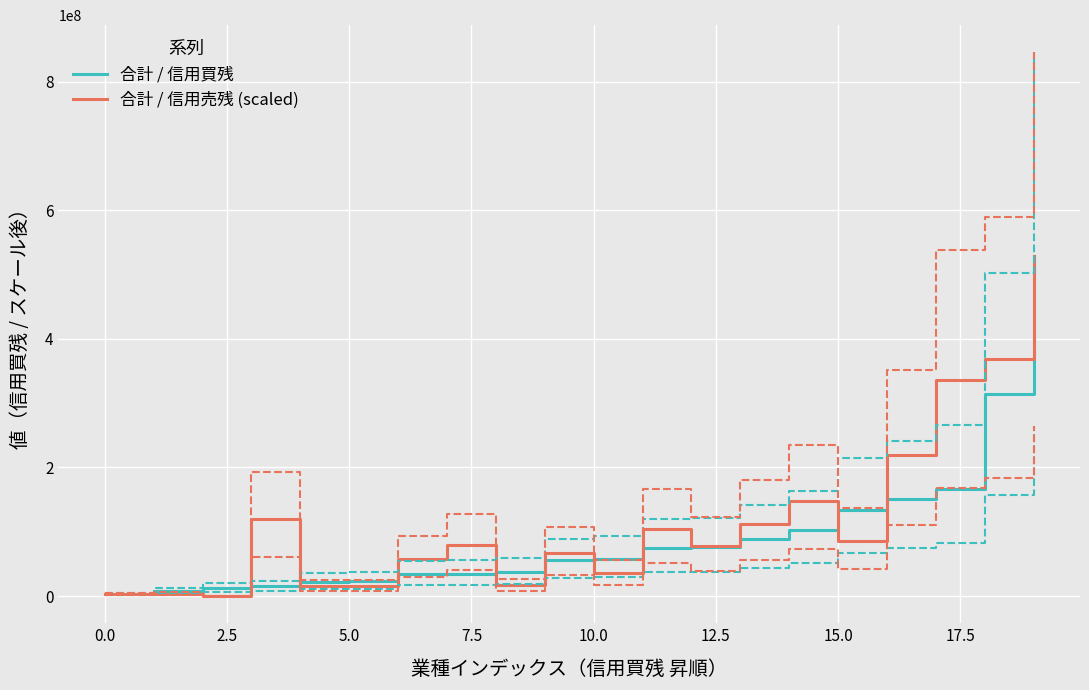

What is the label of the 3rd point from the right?

17